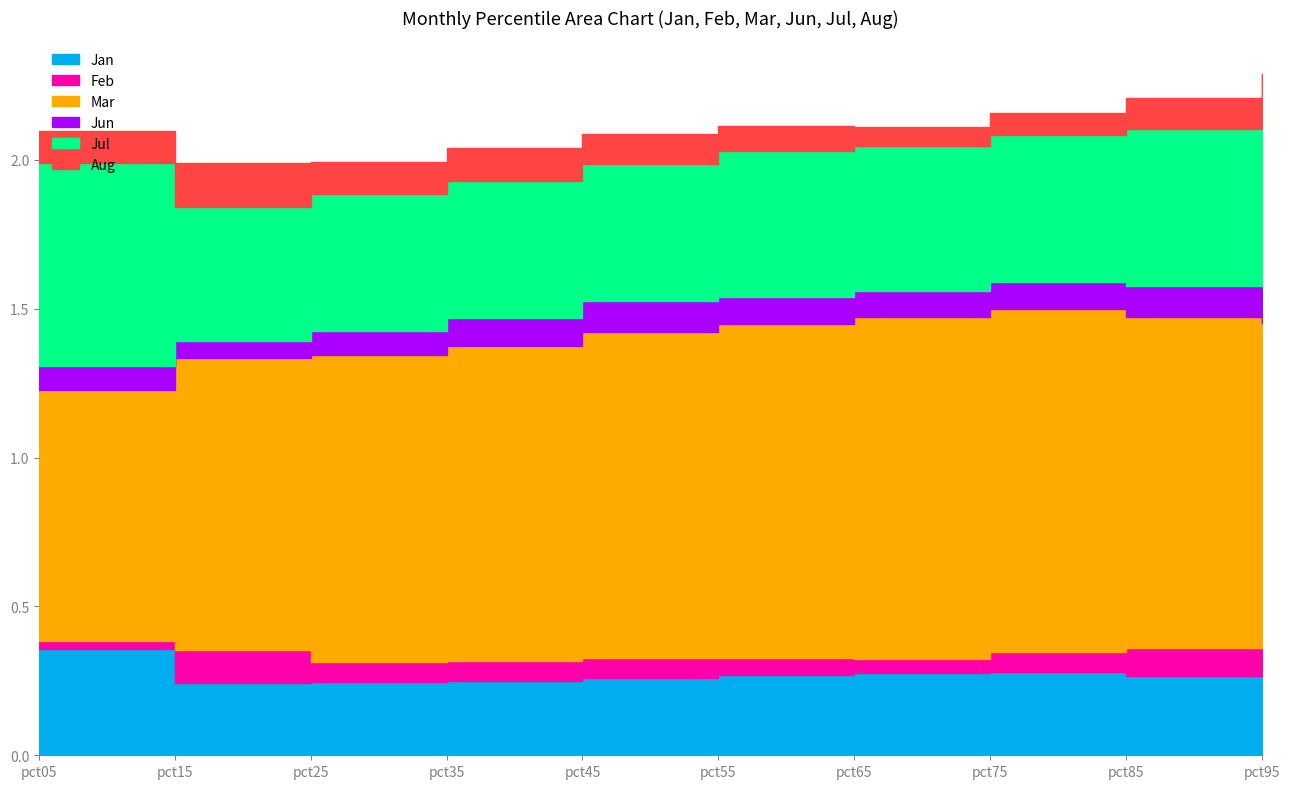

What are all the series names shown in the legend?

Jan, Feb, Mar, Jun, Jul, Aug